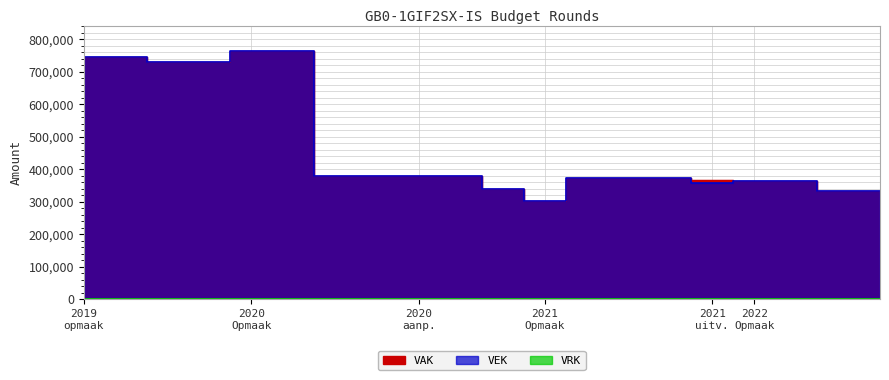

Is it true that VAK equals 442684 at 2021 Opmaak?

False